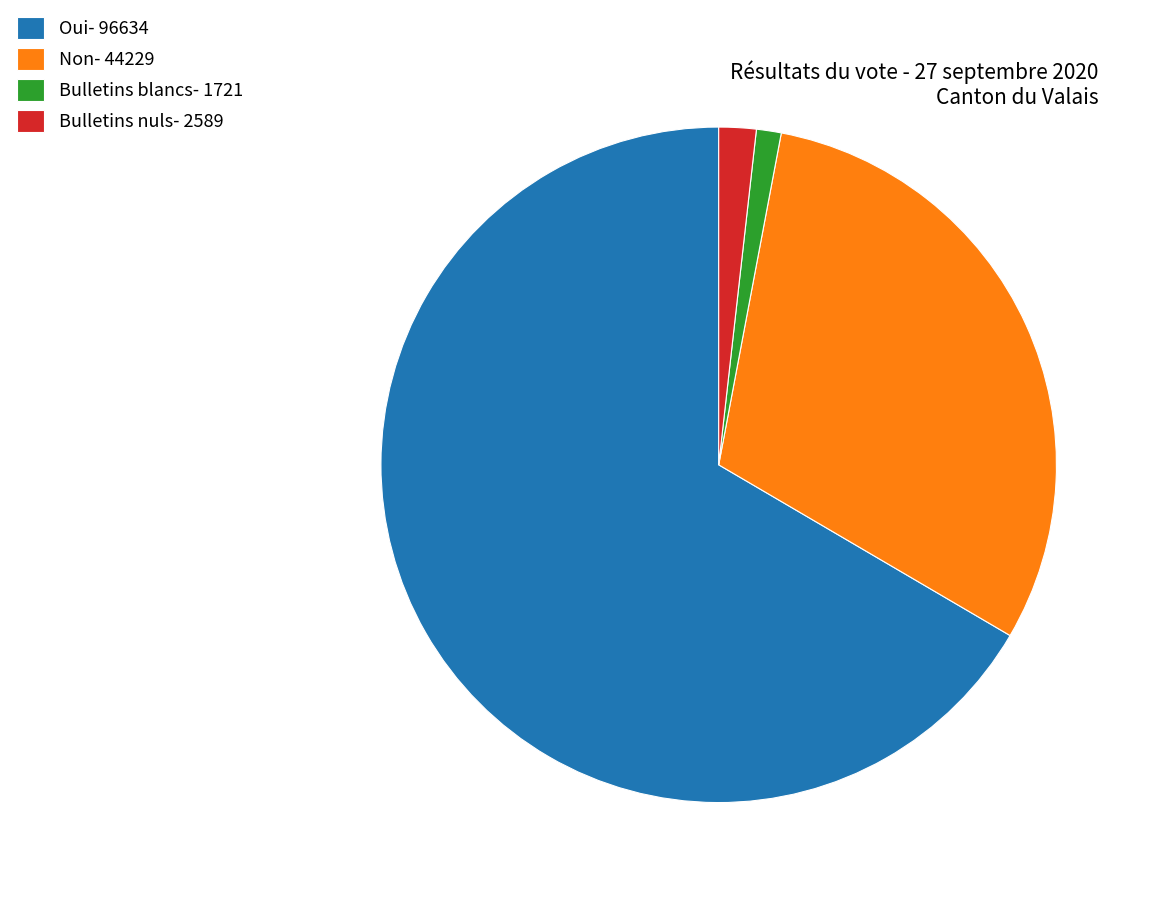

True or false: Bulletins blancs- 1721 accounts for 1% of the total.

True